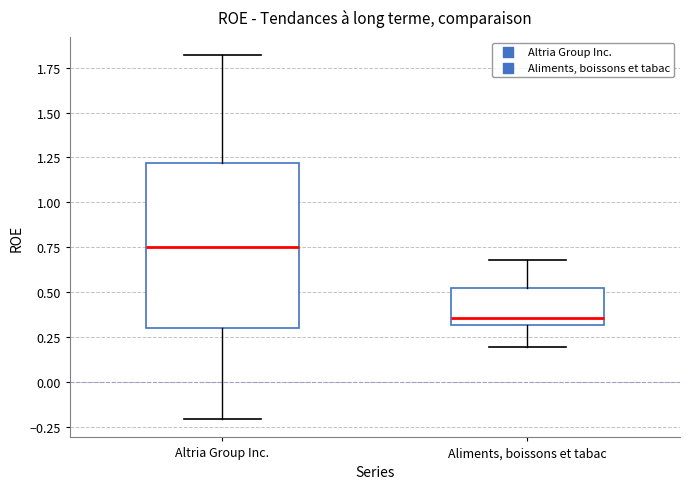

Reading left to right, read every box against the y-axis: the position of its median line, the range the box covers, and the ends of its whiskers. The values are not printed on the chart, so give them approximately, as read against the axis.

Altria Group Inc.: median 0.75, box 0.30 to 1.20, whiskers -0.20 to 1.80
Aliments, boissons et tabac: median 0.35, box 0.30 to 0.50, whiskers 0.20 to 0.70